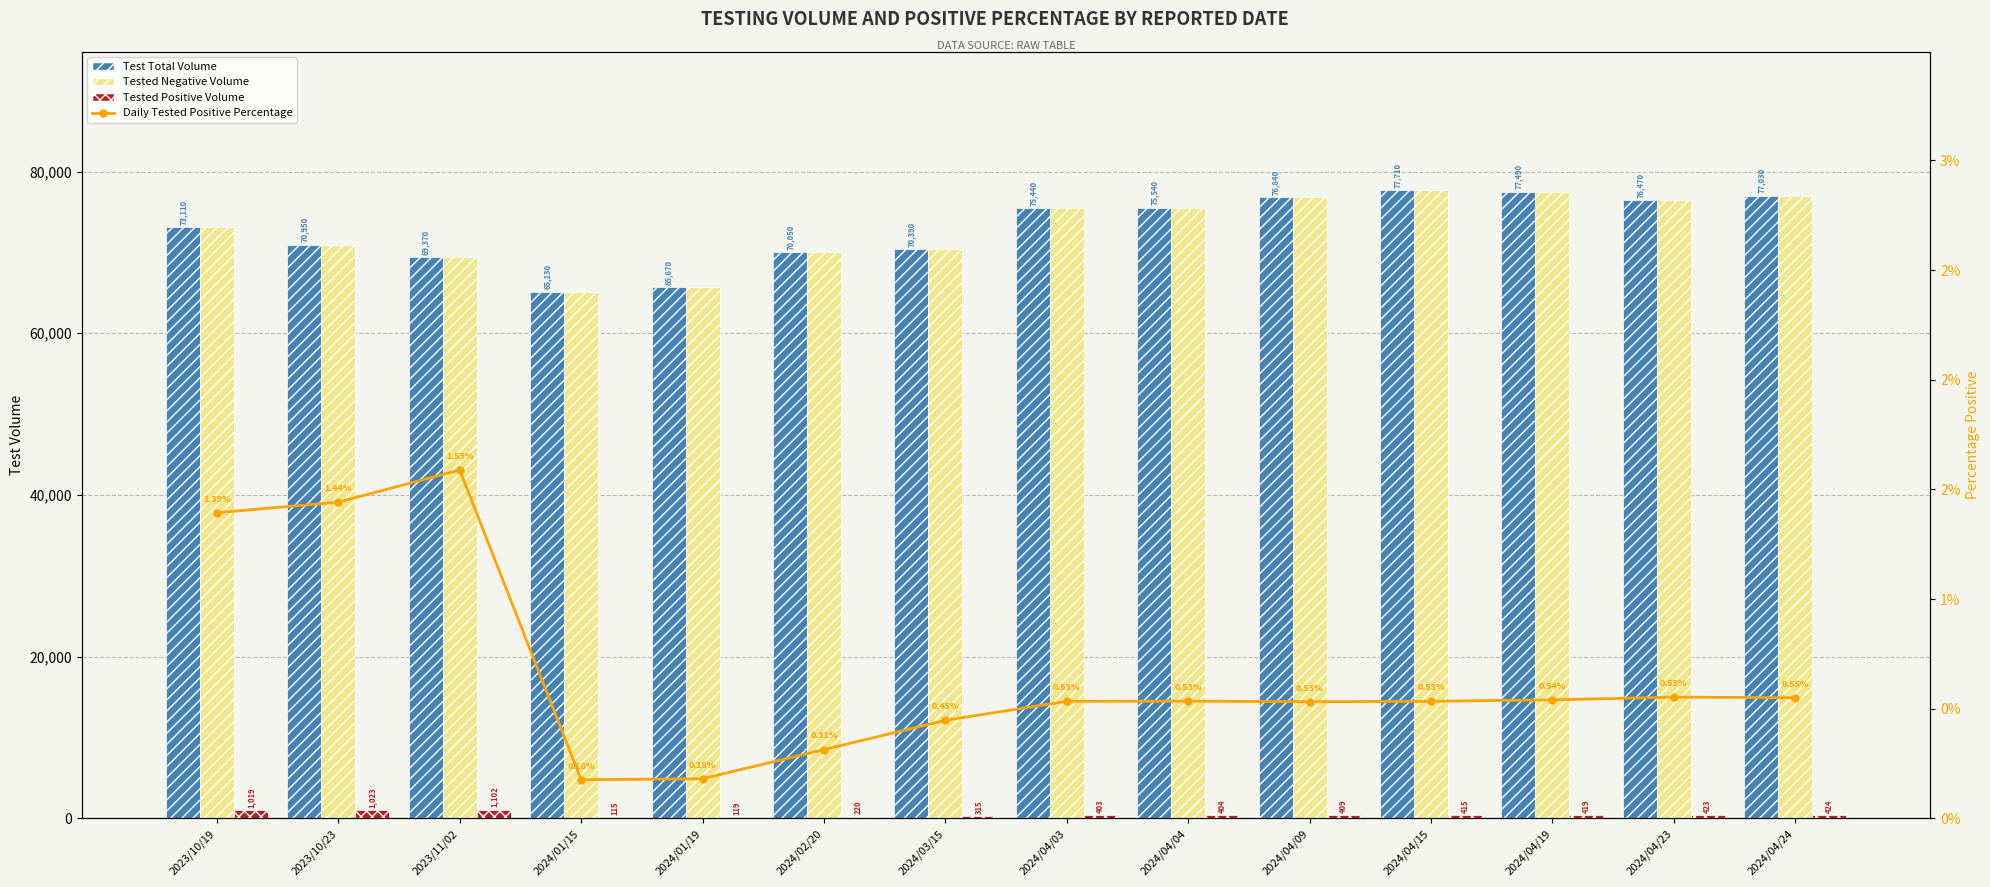

List the series in order of their peak value, highest first.

Test Total Volume, Tested Negative Volume, Tested Positive Volume, Daily Tested Positive Percentage